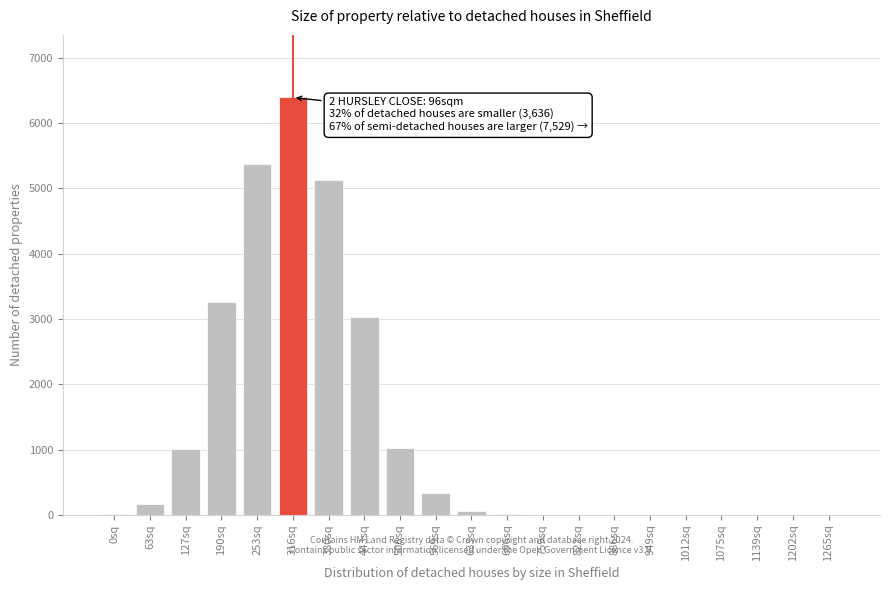

What is the change in value from 127sq to 569sq?

-684